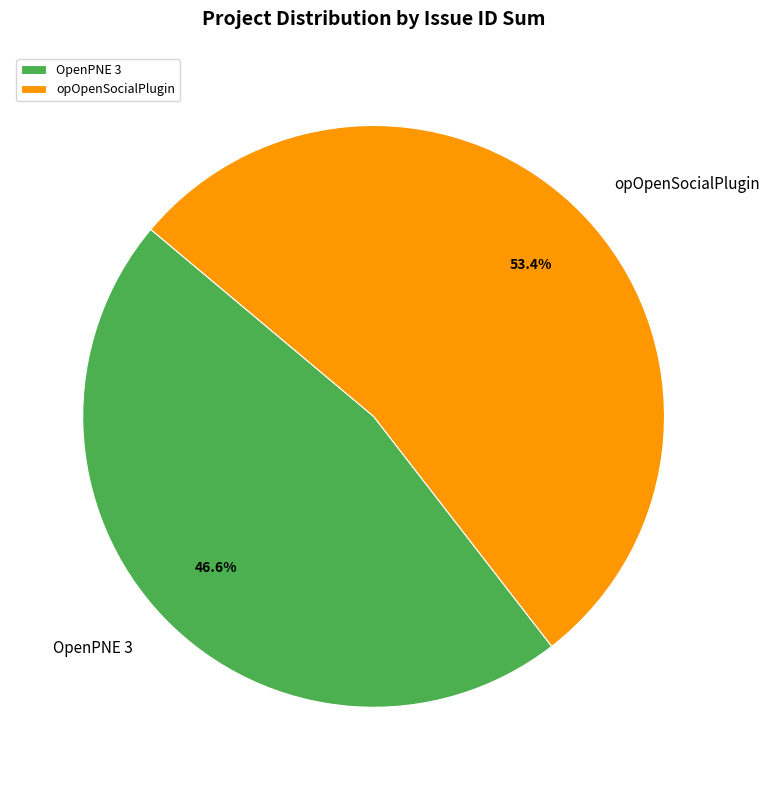

Is there a majority slice in this chart?

Yes